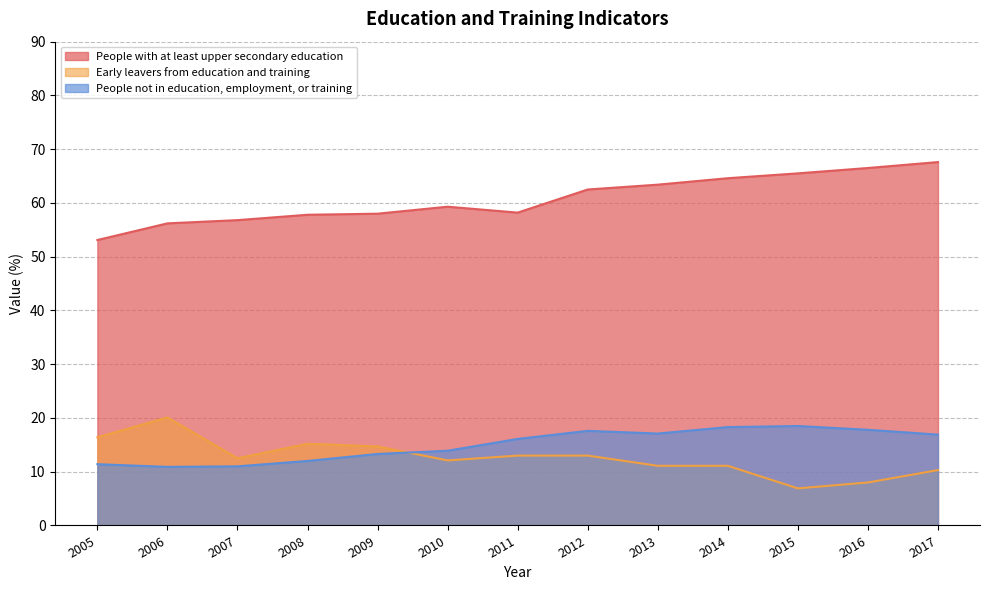

Is the value of People with at least upper secondary education at 2007 greater than the value of People not in education, employment, or training at 2012?

Yes